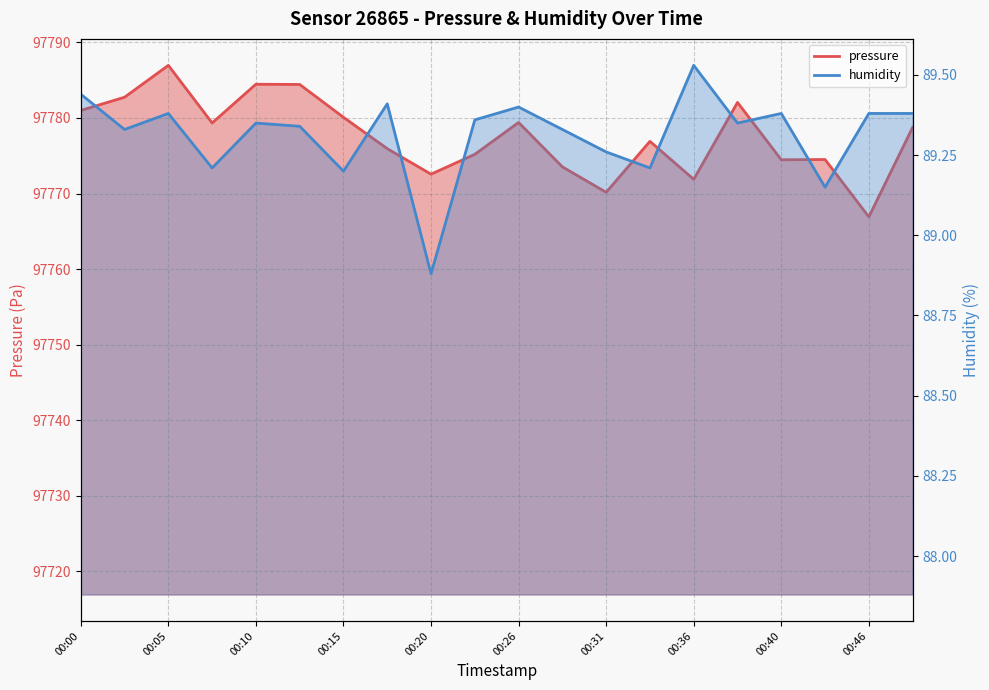

Reading right to left, transcribe all the data shown in this chart.

pressure: 97778.8	97766.9	97774.5	97774.5	97782.1	97771.9	97776.9	97770.2	97773.5	97779.4	97775.2	97772.6	97775.9	97780.1	97784.4	97784.5	97779.3	97787.0	97782.8	97781.0
humidity: 89.4	89.4	89.2	89.4	89.3	89.5	89.2	89.3	89.3	89.4	89.4	88.9	89.4	89.2	89.3	89.3	89.2	89.4	89.3	89.4